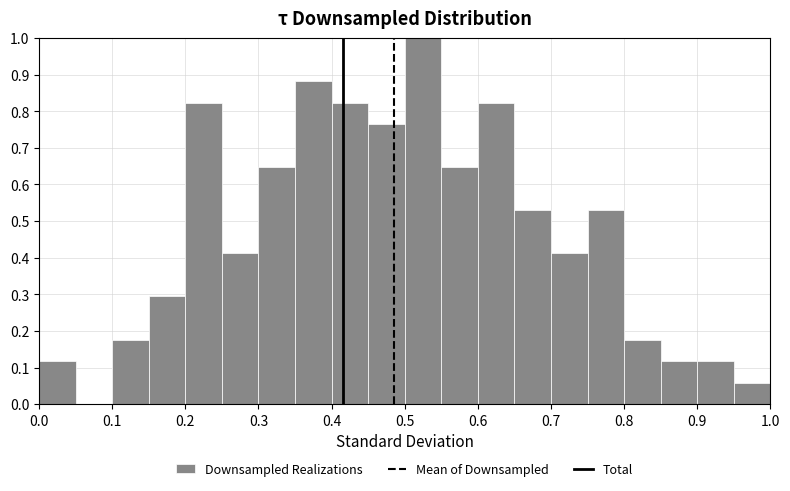

Reading left to right, list every bar in this chart as the range it spans on the x-axis followed by its height. The values are not printed on the chart, so give them approximately, as read against the axis.

0.00 to 0.05: 0.12
0.05 to 0.10: 0
0.10 to 0.15: 0.18
0.15 to 0.20: 0.29
0.20 to 0.25: 0.82
0.25 to 0.30: 0.41
0.30 to 0.35: 0.65
0.35 to 0.40: 0.88
0.40 to 0.45: 0.82
0.45 to 0.50: 0.76
0.50 to 0.55: 1.00
0.55 to 0.60: 0.65
0.60 to 0.65: 0.82
0.65 to 0.70: 0.53
0.70 to 0.75: 0.41
0.75 to 0.80: 0.53
0.80 to 0.85: 0.18
0.85 to 0.90: 0.12
0.90 to 0.95: 0.12
0.95 to 1.00: 0.06